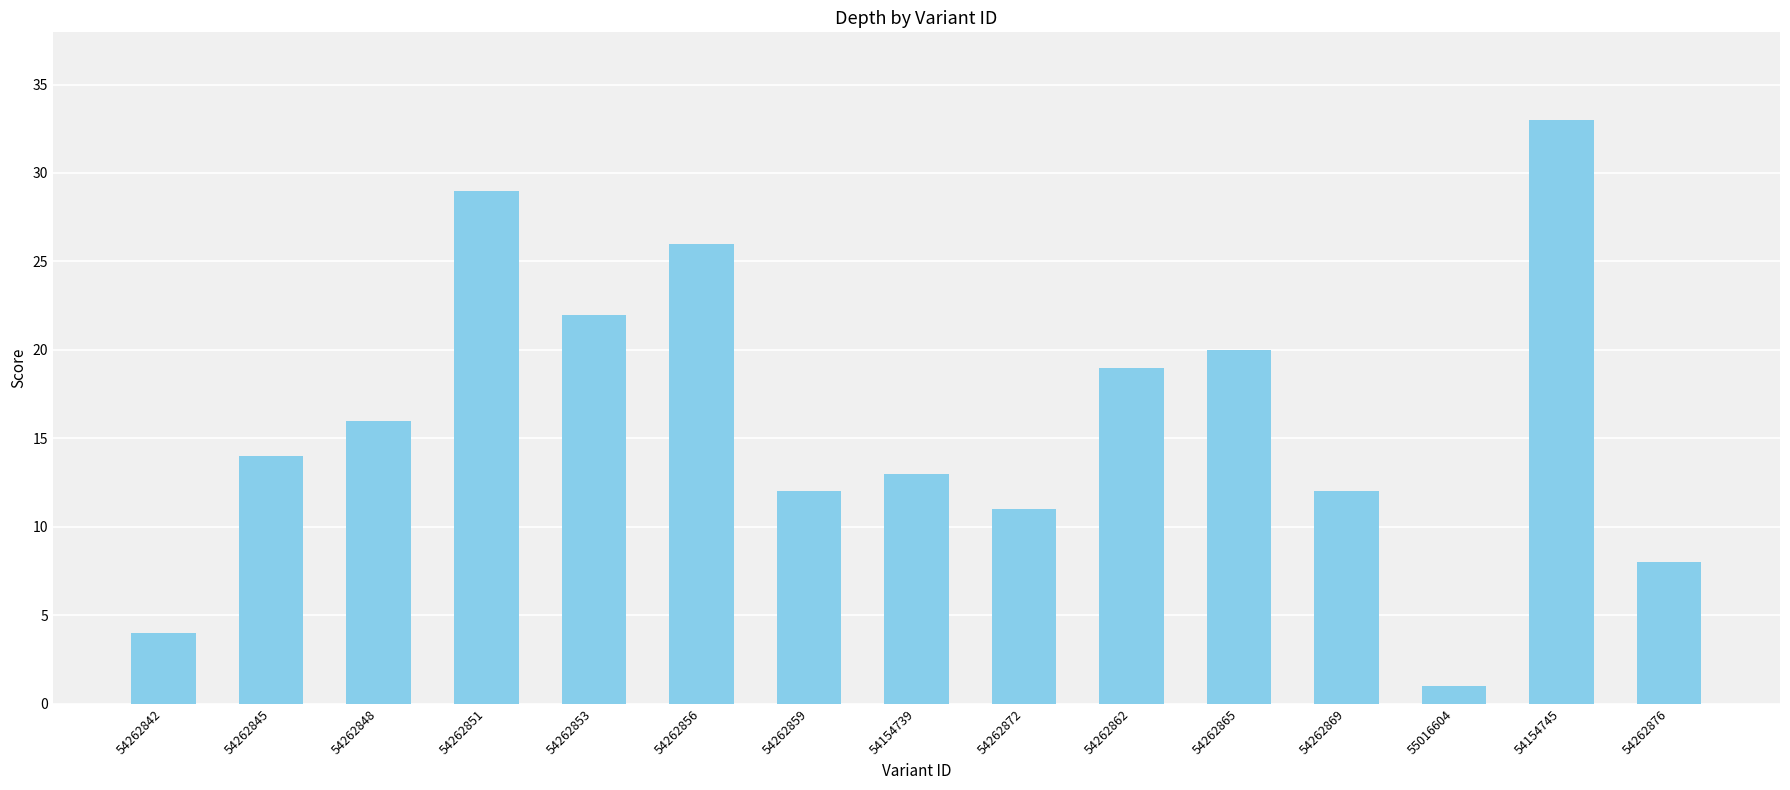

What position from the right is 54262859?

9